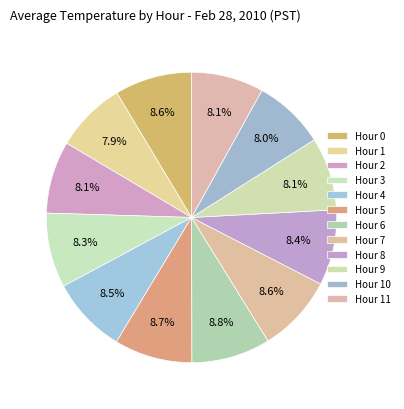

How many slices are in this pie chart?

12